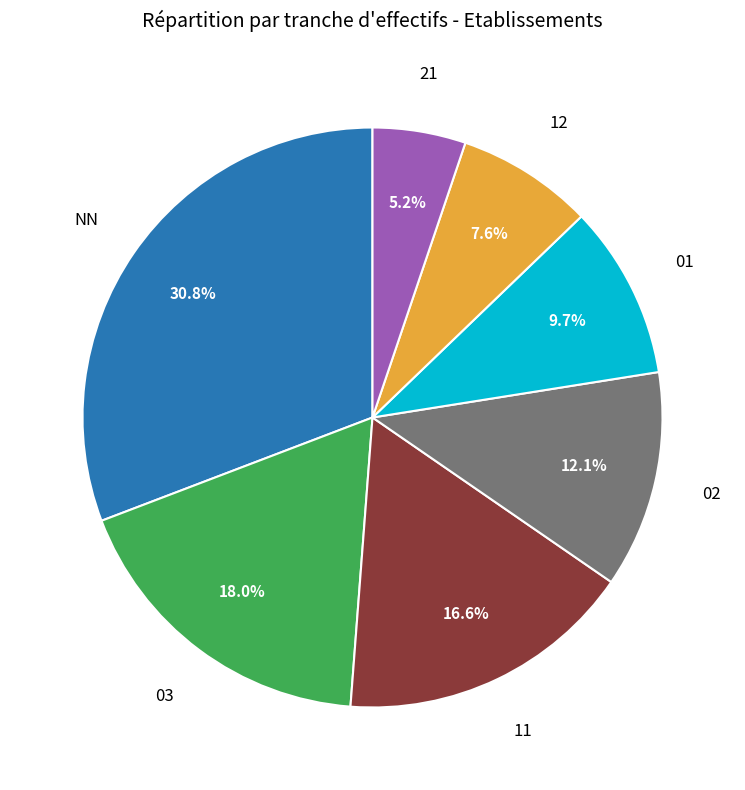

Is there any slice that represents more than half of the pie?

No